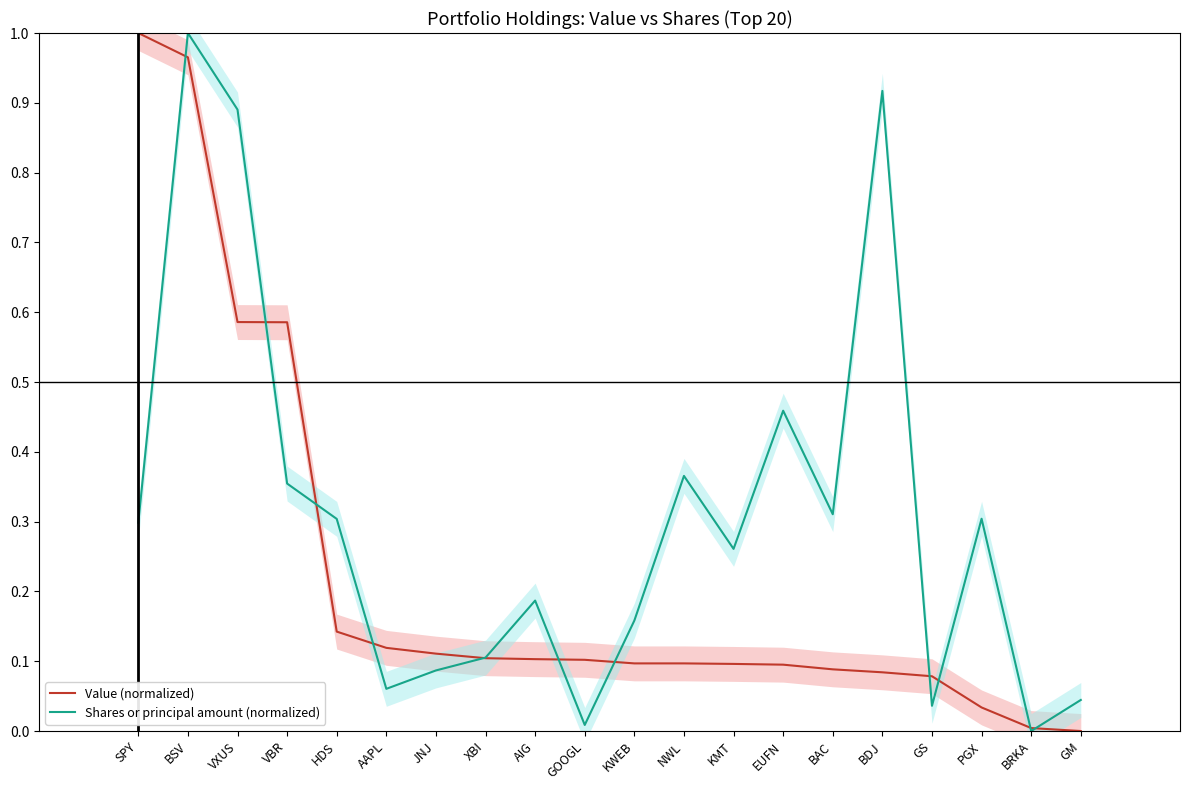

What value does the Value (normalized) series have at VBR?

0.6